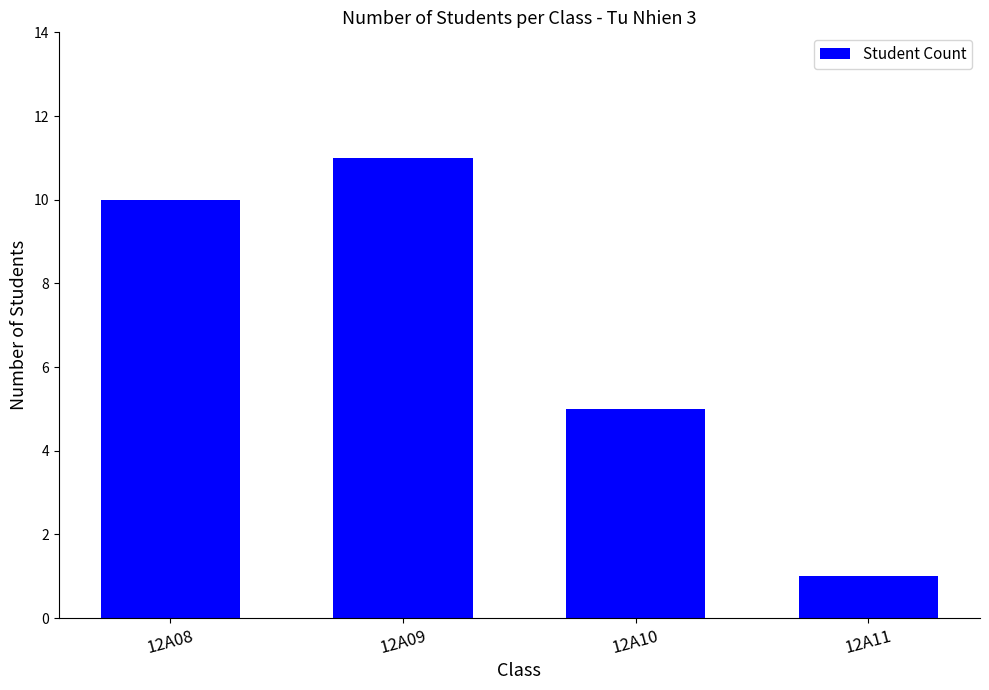

Reading left to right, what are all the values shown in this chart?

10	11	5	1